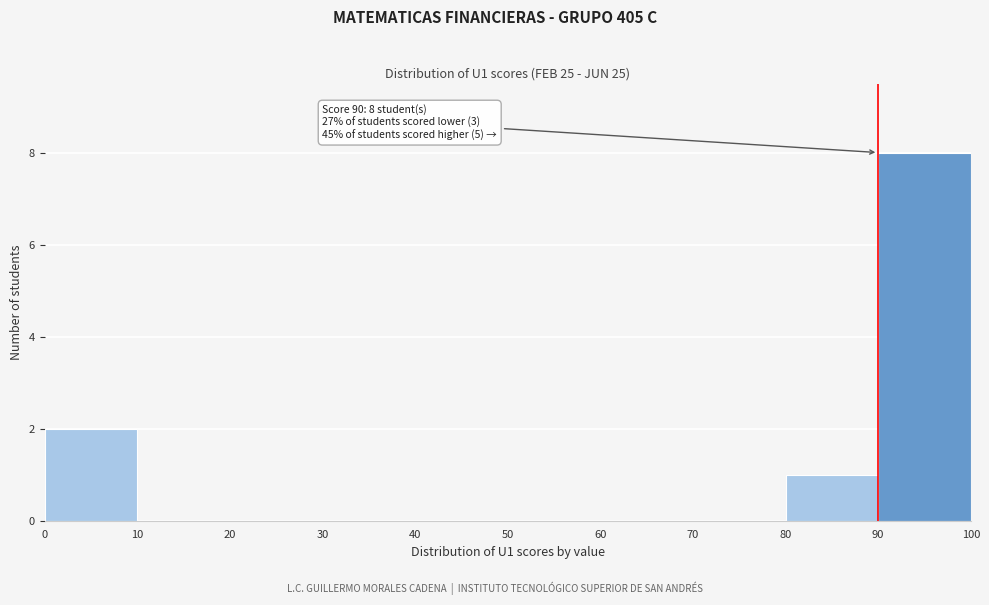

Over which range of the x-axis is the bar tallest?

90 to 100